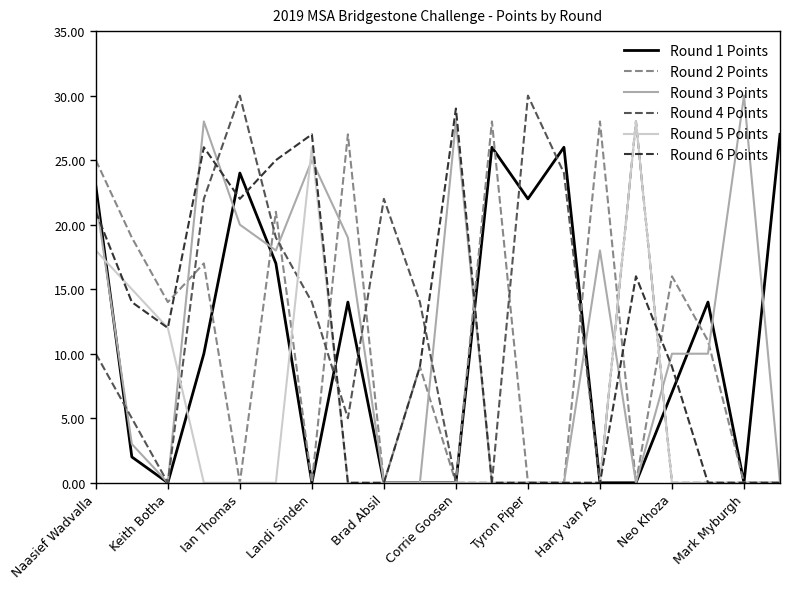

How many distinct data groups are displayed?

6